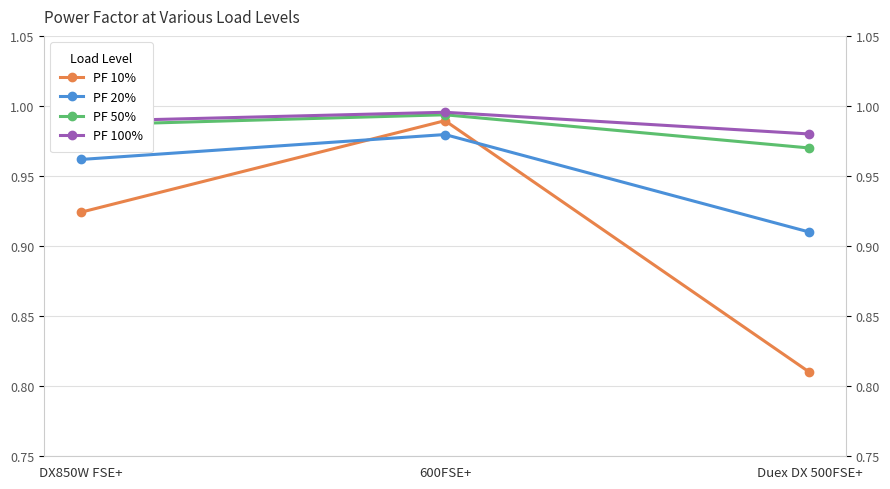

Reading right to left, extract all data points from this chart.

PF 10%: Duex DX 500FSE+=0.8	600FSE+=1.0	DX850W FSE+=0.9
PF 20%: Duex DX 500FSE+=0.9	600FSE+=1.0	DX850W FSE+=1.0
PF 50%: Duex DX 500FSE+=1.0	600FSE+=1.0	DX850W FSE+=1.0
PF 100%: Duex DX 500FSE+=1.0	600FSE+=1.0	DX850W FSE+=1.0